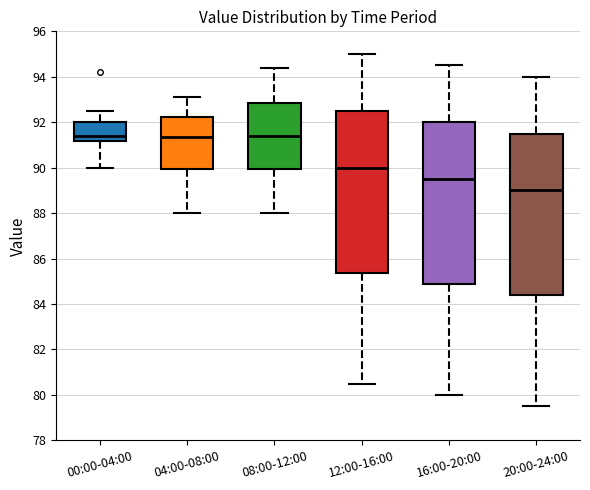

Where does the median line of the box for 08:00-12:00 sit on the y-axis? The values are not printed on the chart, so give them approximately, as read against the axis.

91.4